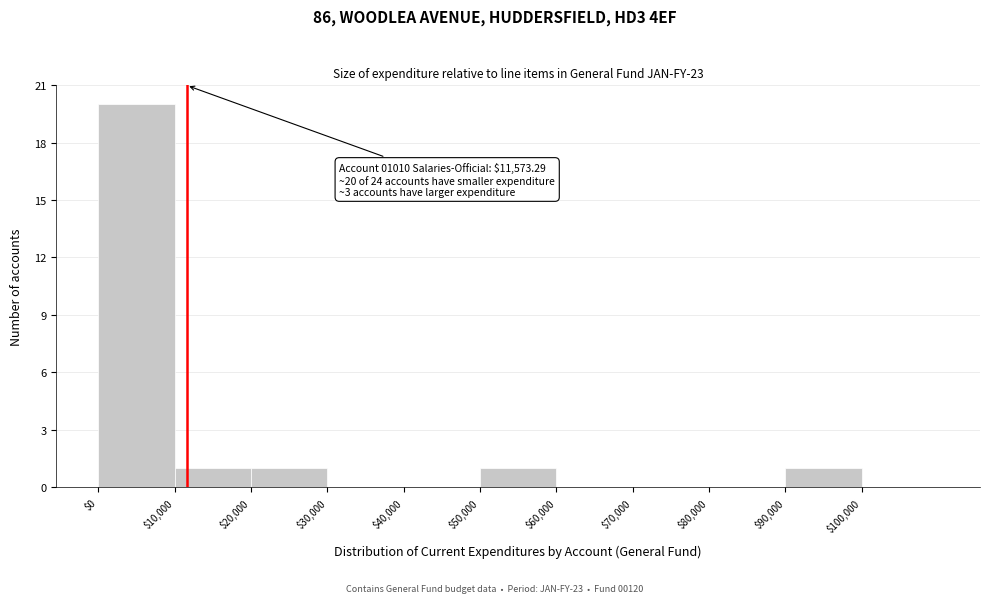

Over which range of the x-axis is the bar tallest?

0 to 10000